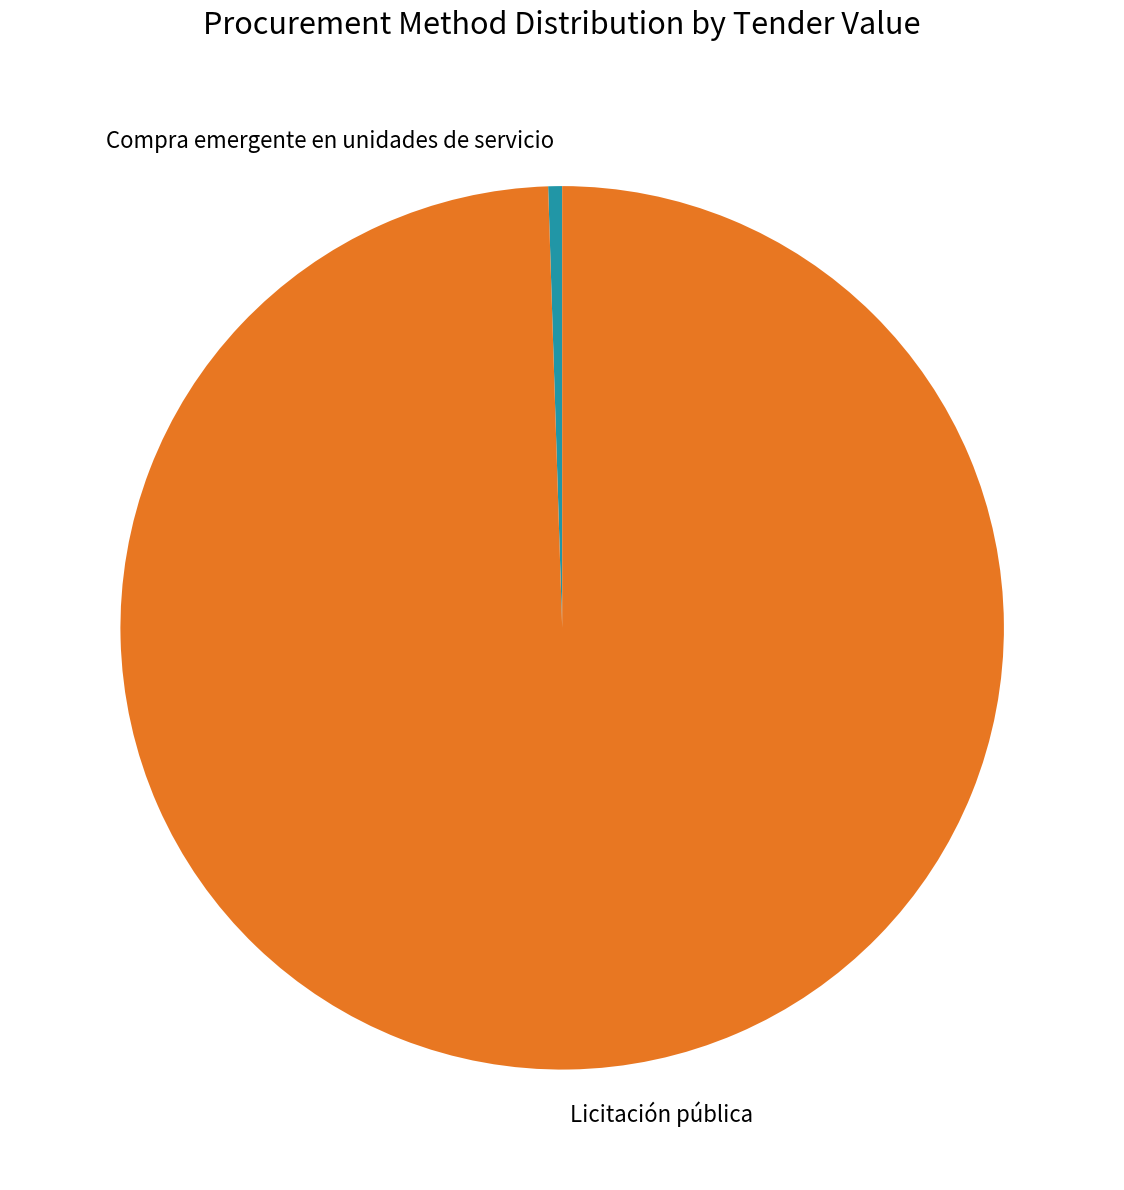

Is the sum of Compra emergente en unidades de servicio and Licitación pública greater than half?

Yes